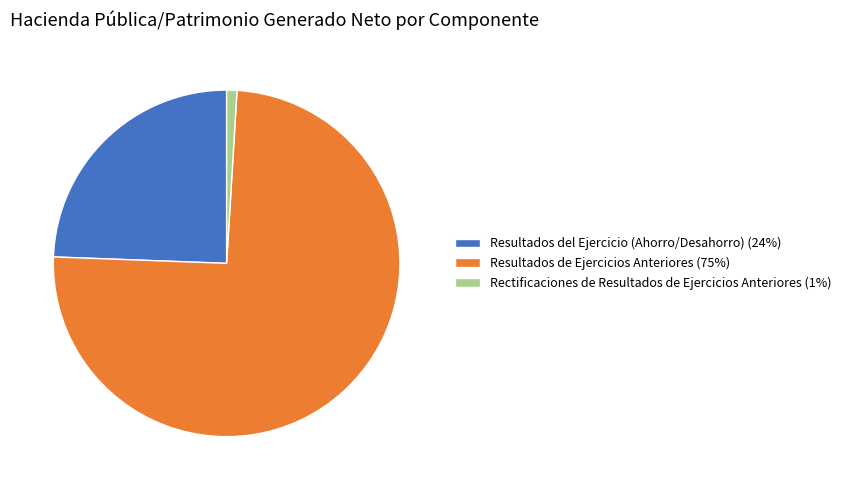

Does Resultados del Ejercicio (Ahorro/Desahorro) (24%) account for over 50% of the chart?

No